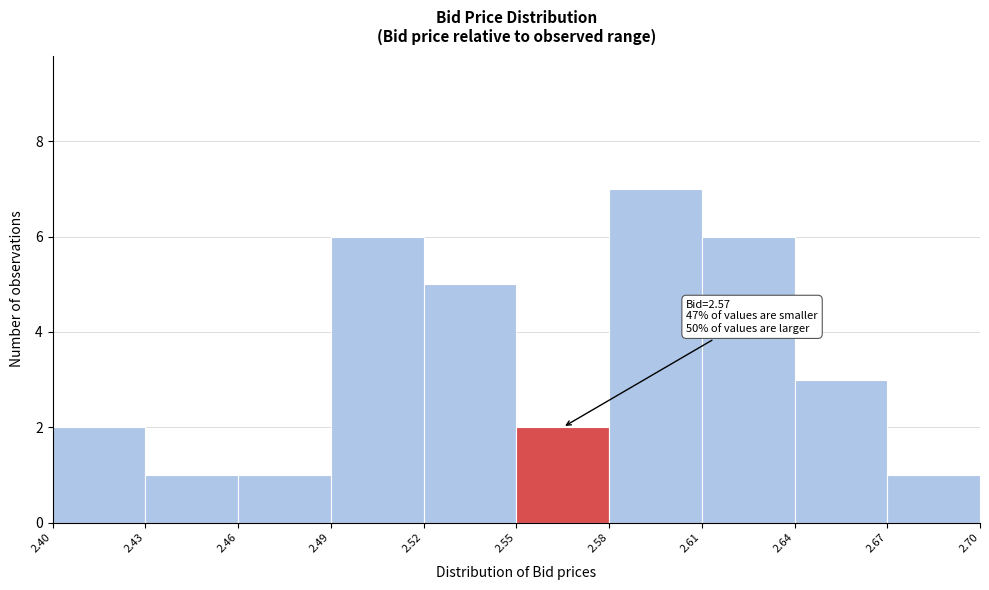

Over which range of the x-axis is the bar tallest?

2.58 to 2.61